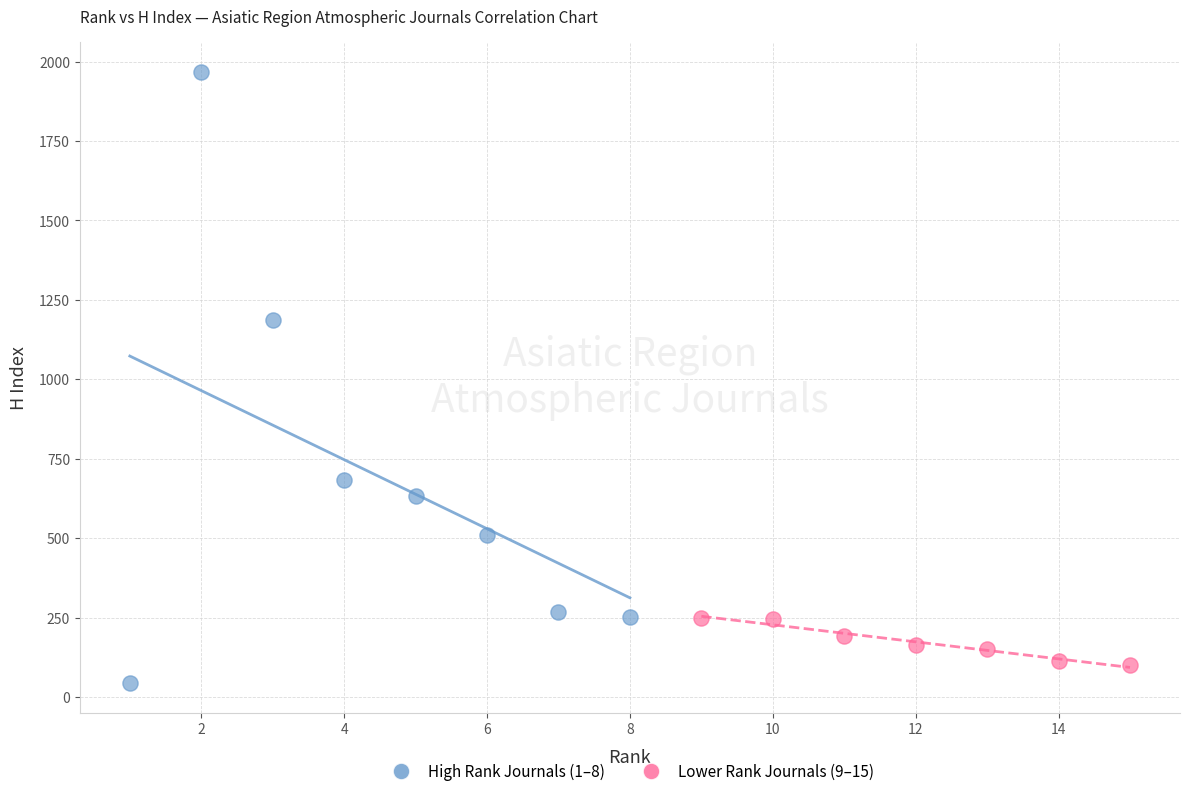

Which series has the widest spread of Y values?

High Rank Journals (1–8)